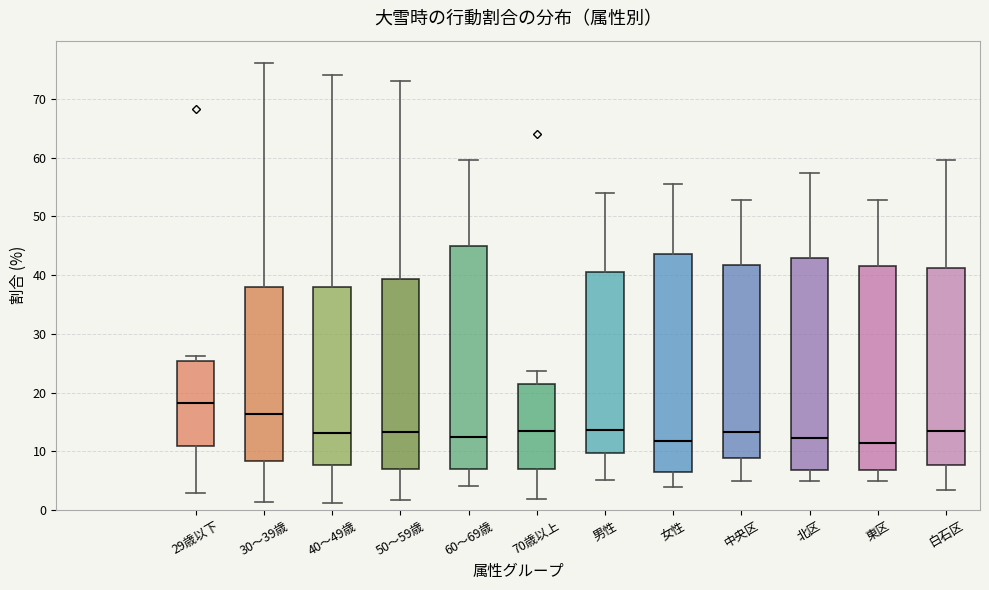

Reading left to right, transcribe this box plot: for each box, give where its median line is, the range the box spans, and where its two whiskers end, as read against the y-axis. The values are not printed on the chart, so give them approximately, as read against the axis.

29歳以下: median 18, box 11 to 25, whiskers 3 to 26
30～39歳: median 16, box 8 to 38, whiskers 1 to 76
40～49歳: median 13, box 8 to 38, whiskers 1 to 74
50～59歳: median 13, box 7 to 39, whiskers 2 to 73
60～69歳: median 12, box 7 to 45, whiskers 4 to 60
70歳以上: median 13, box 7 to 22, whiskers 2 to 24
男性: median 14, box 10 to 40, whiskers 5 to 54
女性: median 12, box 7 to 44, whiskers 4 to 56
中央区: median 13, box 9 to 42, whiskers 5 to 53
北区: median 12, box 7 to 43, whiskers 5 to 57
東区: median 11, box 7 to 42, whiskers 5 to 53
白石区: median 13, box 8 to 41, whiskers 3 to 60